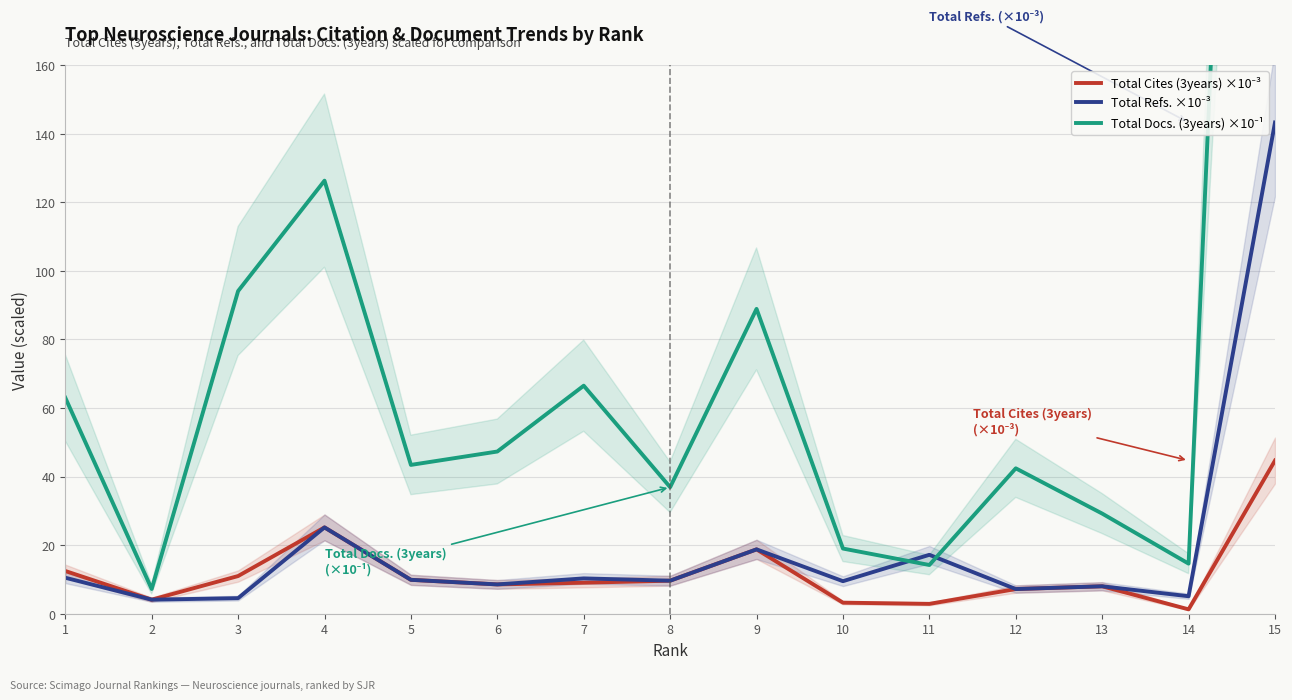

Which series has the largest total across all categories?

Total Docs. (3years) ×10⁻¹